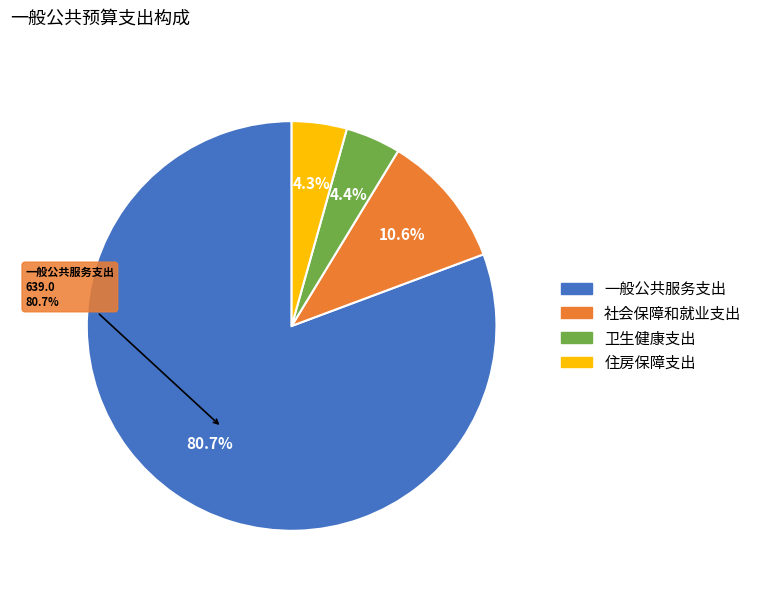

How many slices are in this pie chart?

4